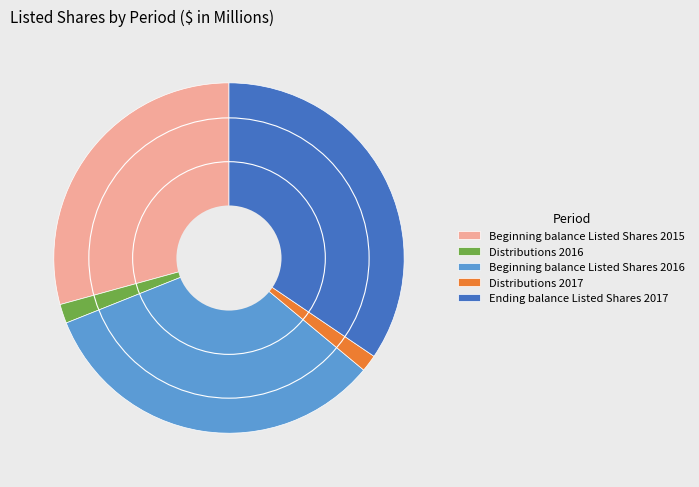

Is there a majority slice in this chart?

No